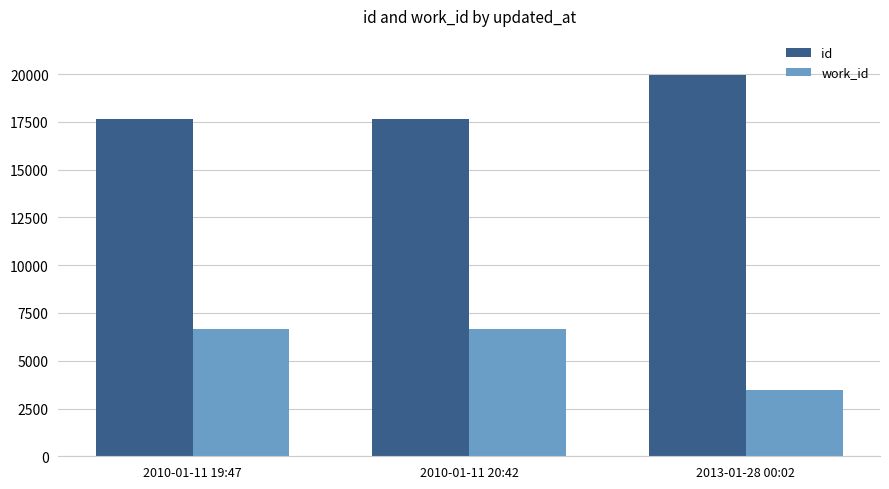

What position from the left is 2010-01-11 20:42?

2